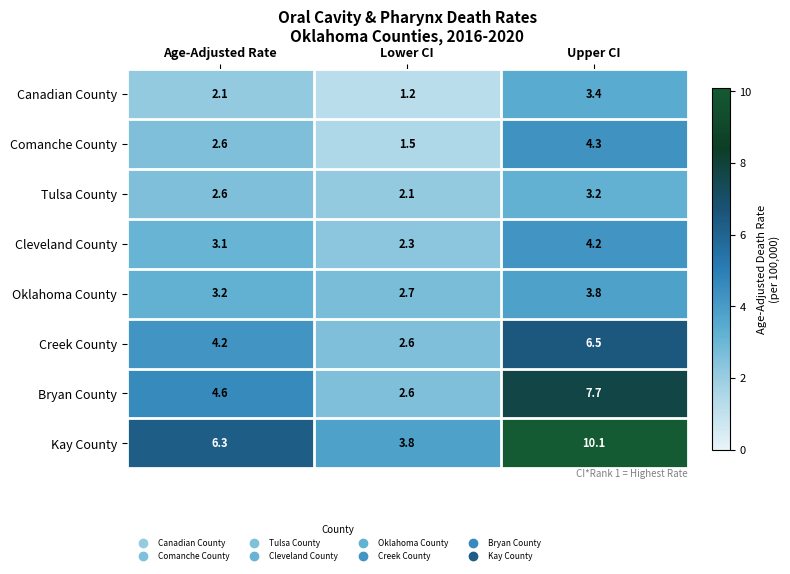

Reading right to left, list all the values displayed in this chart.

Canadian County: Upper CI=3.4	Lower CI=1.2	Age-Adjusted Rate=2.1
Comanche County: Upper CI=4.3	Lower CI=1.5	Age-Adjusted Rate=2.6
Tulsa County: Upper CI=3.2	Lower CI=2.1	Age-Adjusted Rate=2.6
Cleveland County: Upper CI=4.2	Lower CI=2.3	Age-Adjusted Rate=3.1
Oklahoma County: Upper CI=3.8	Lower CI=2.7	Age-Adjusted Rate=3.2
Creek County: Upper CI=6.5	Lower CI=2.6	Age-Adjusted Rate=4.2
Bryan County: Upper CI=7.7	Lower CI=2.6	Age-Adjusted Rate=4.6
Kay County: Upper CI=10.1	Lower CI=3.8	Age-Adjusted Rate=6.3